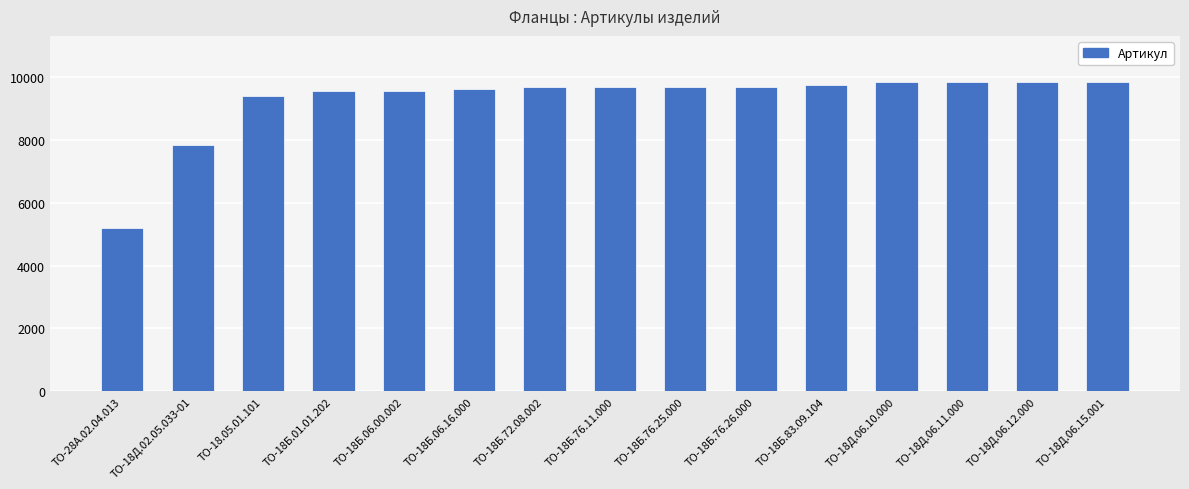

How many series are shown in this chart?

1